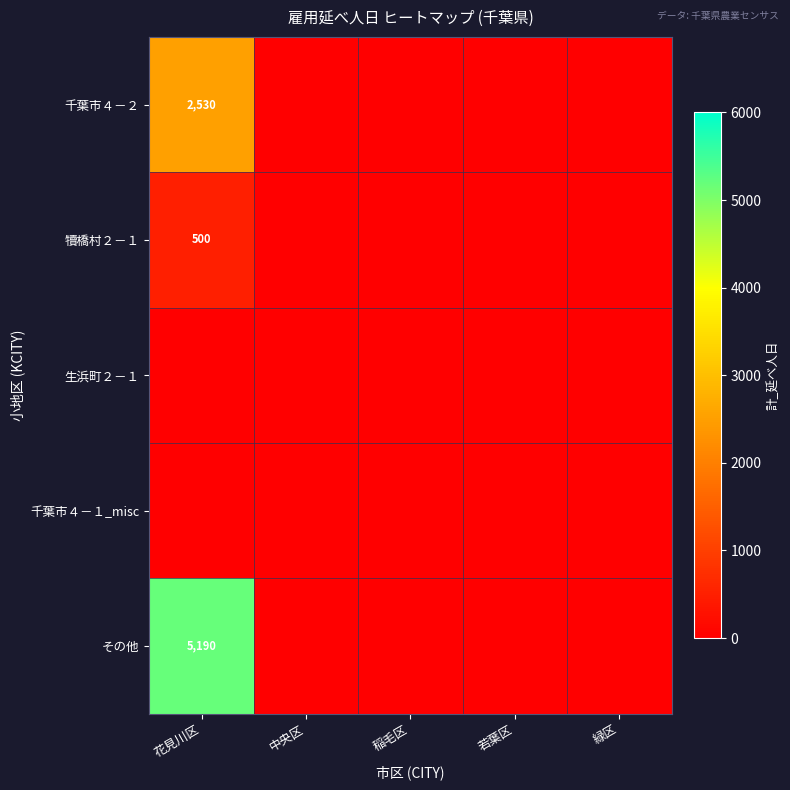

Between 若葉区 and 花見川区, which is larger?

花見川区